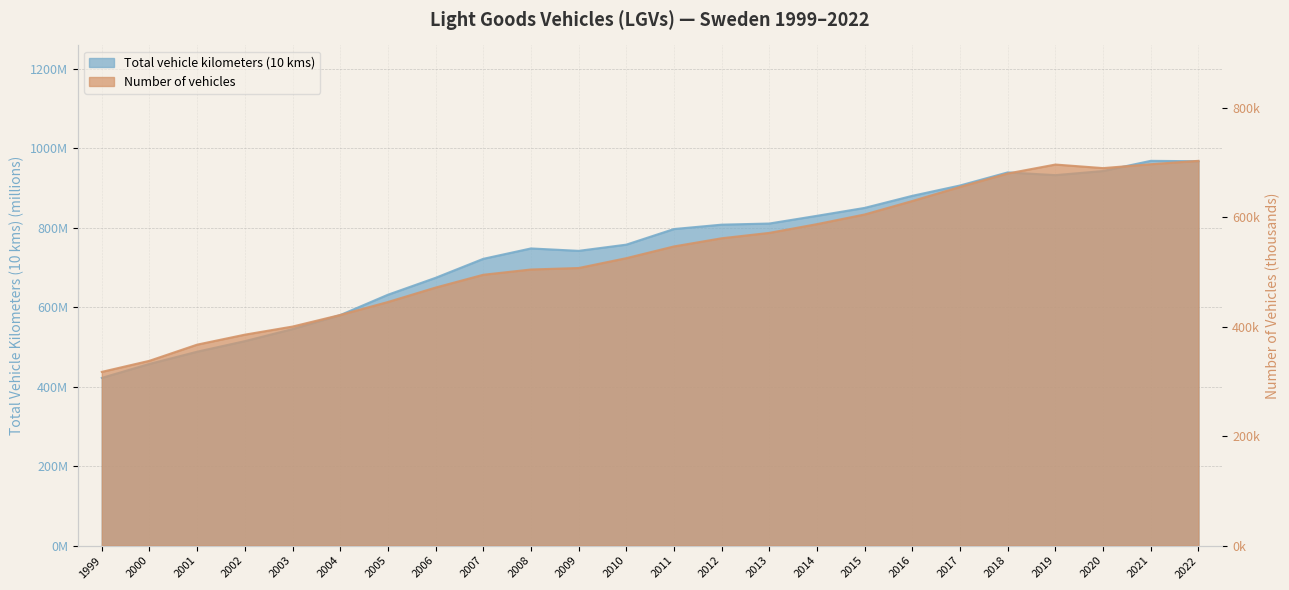

What is the sum of the Total vehicle kilometers (10 kms) values at 2000 and 2002?

972.2